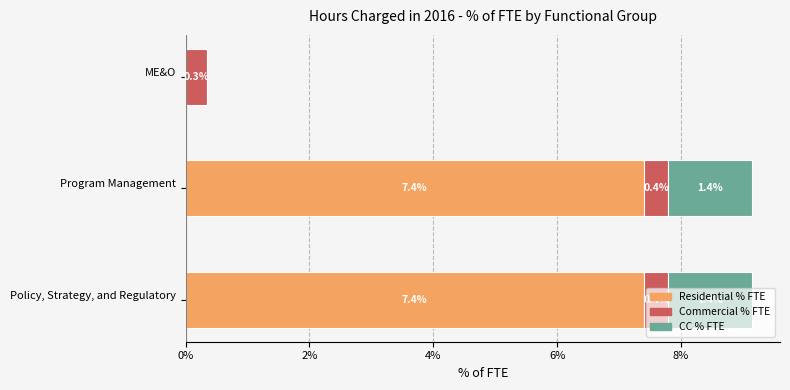

Which series has the largest total across all categories?

Residential % FTE